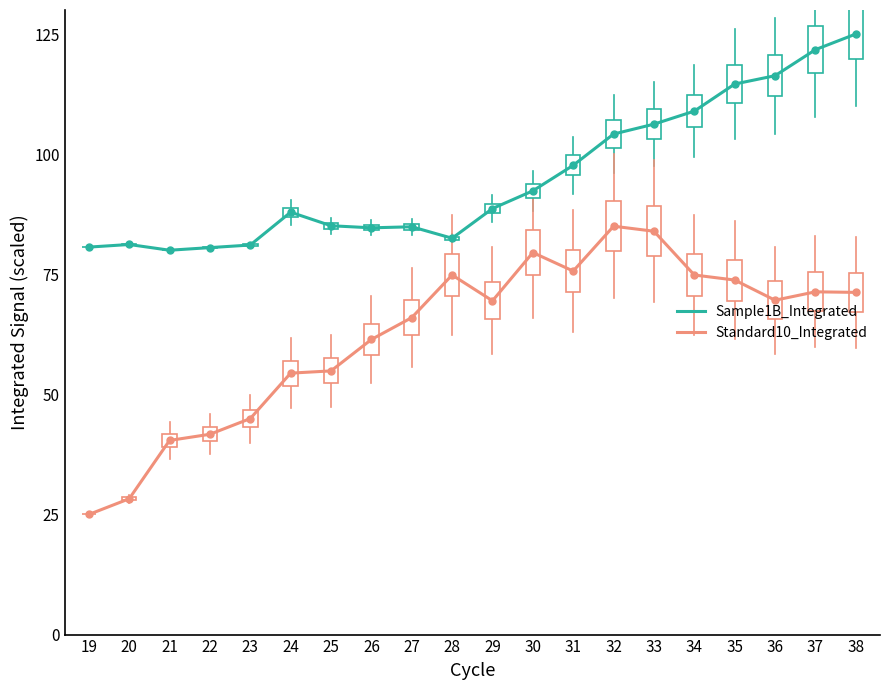

At 33, list the series in order from largest to smallest.

Sample1B_Integrated, Standard10_Integrated